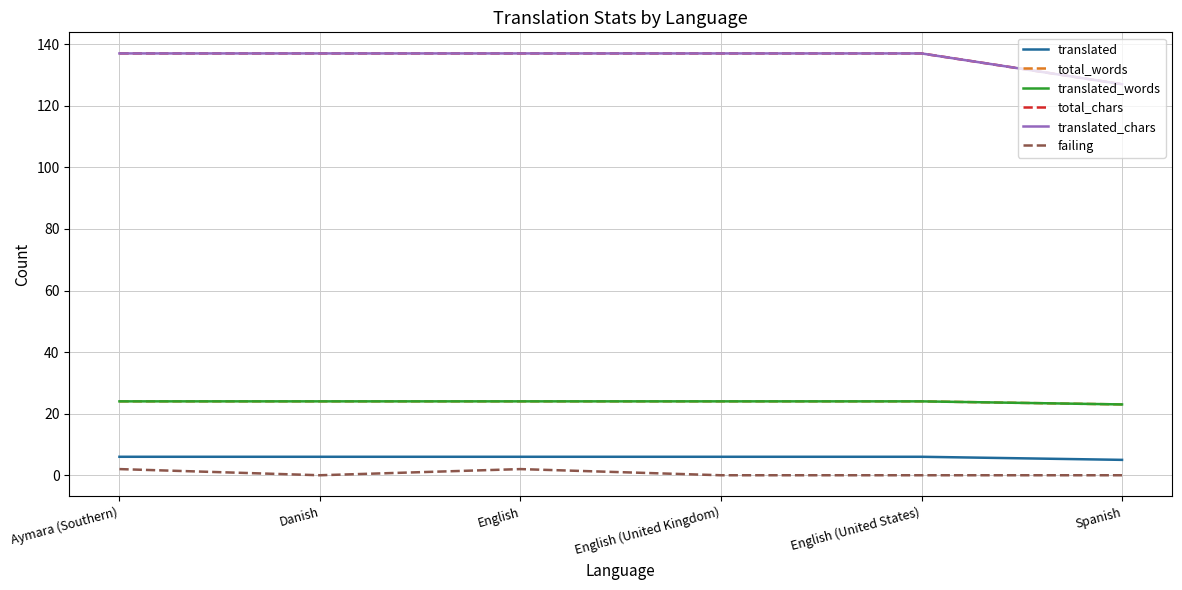

What is the label of the 1st point from the left?

Aymara (Southern)